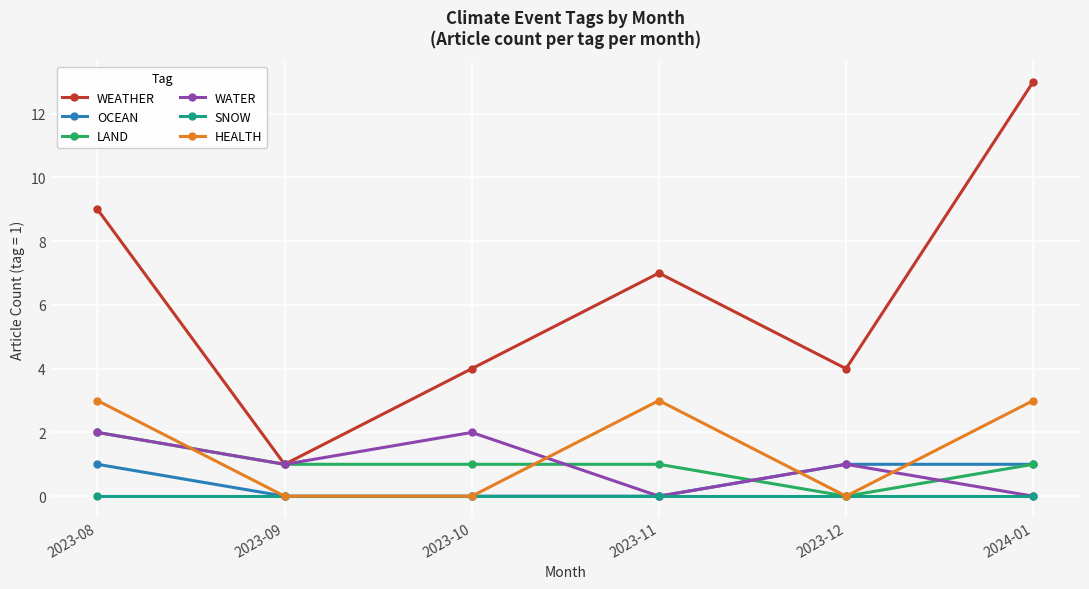

Is the value of LAND at 2023-08 greater than the value of SNOW at 2023-11?

Yes